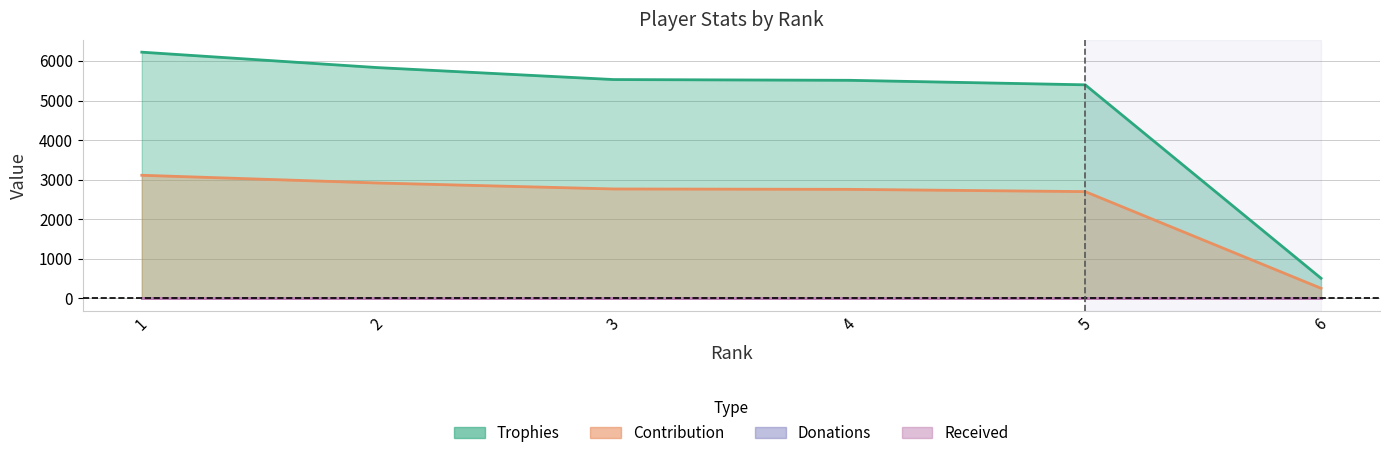

What is the average value of the Contribution series?

2416